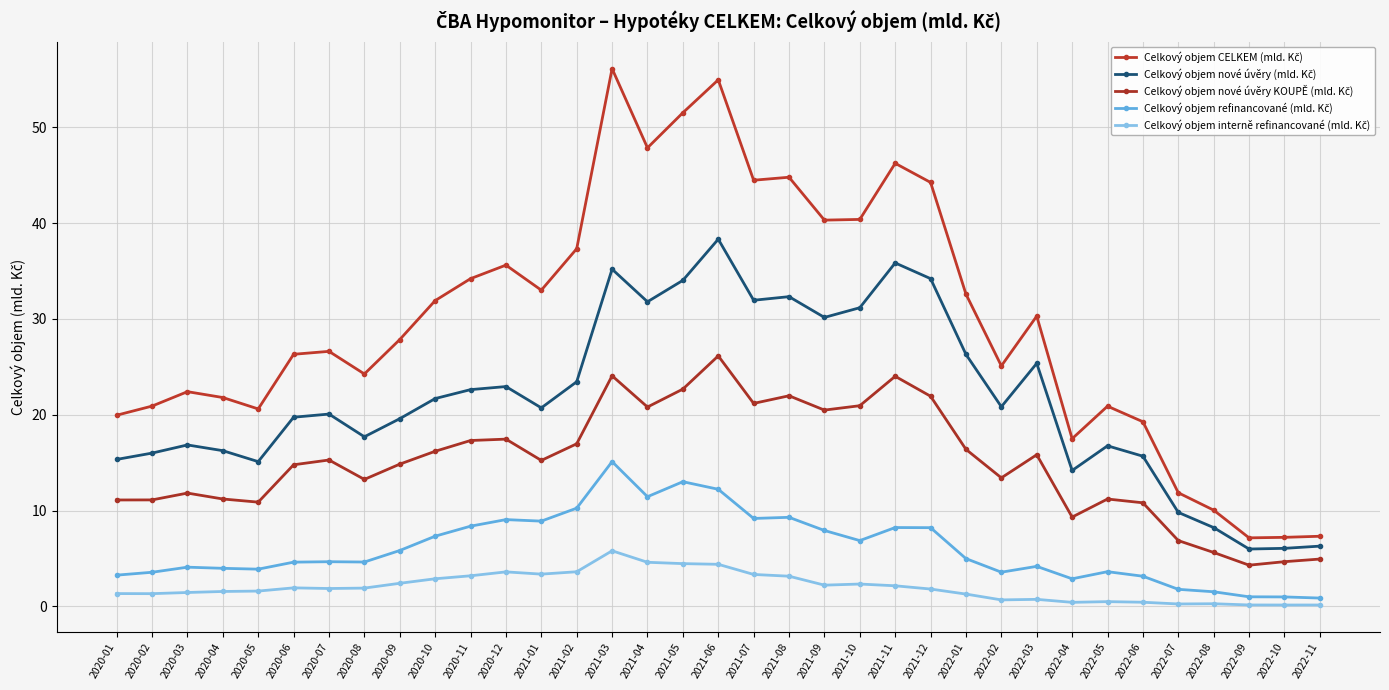

Count the number of data series in this chart.

5